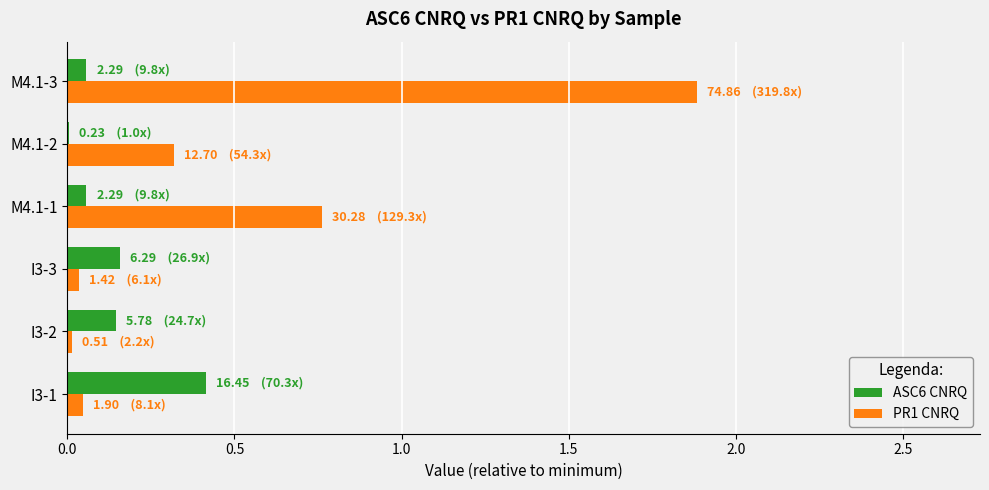

At which label does PR1 CNRQ reach its peak?

M4.1-3